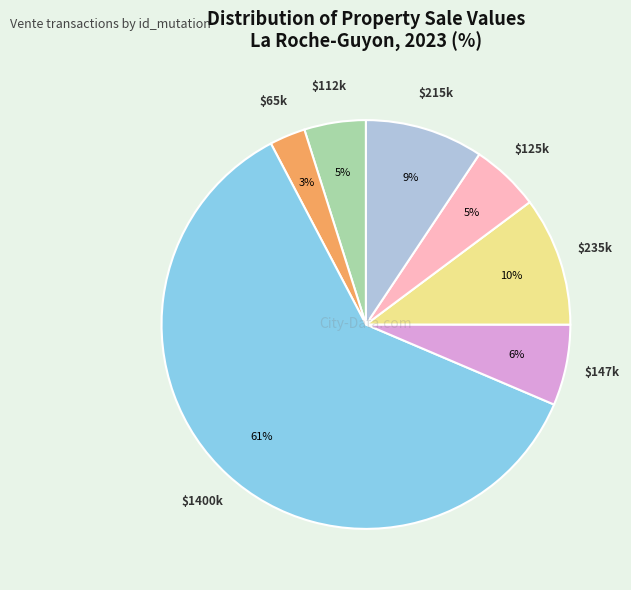

To the nearest percent, what is the average slice percentage?

14%